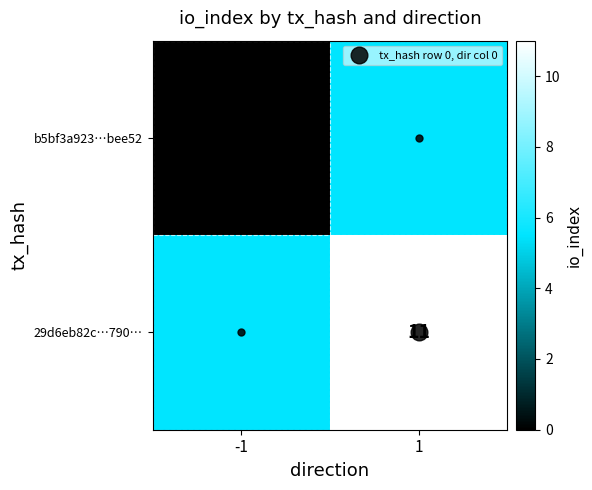

At how many categories does at least one series exceed 0?

1